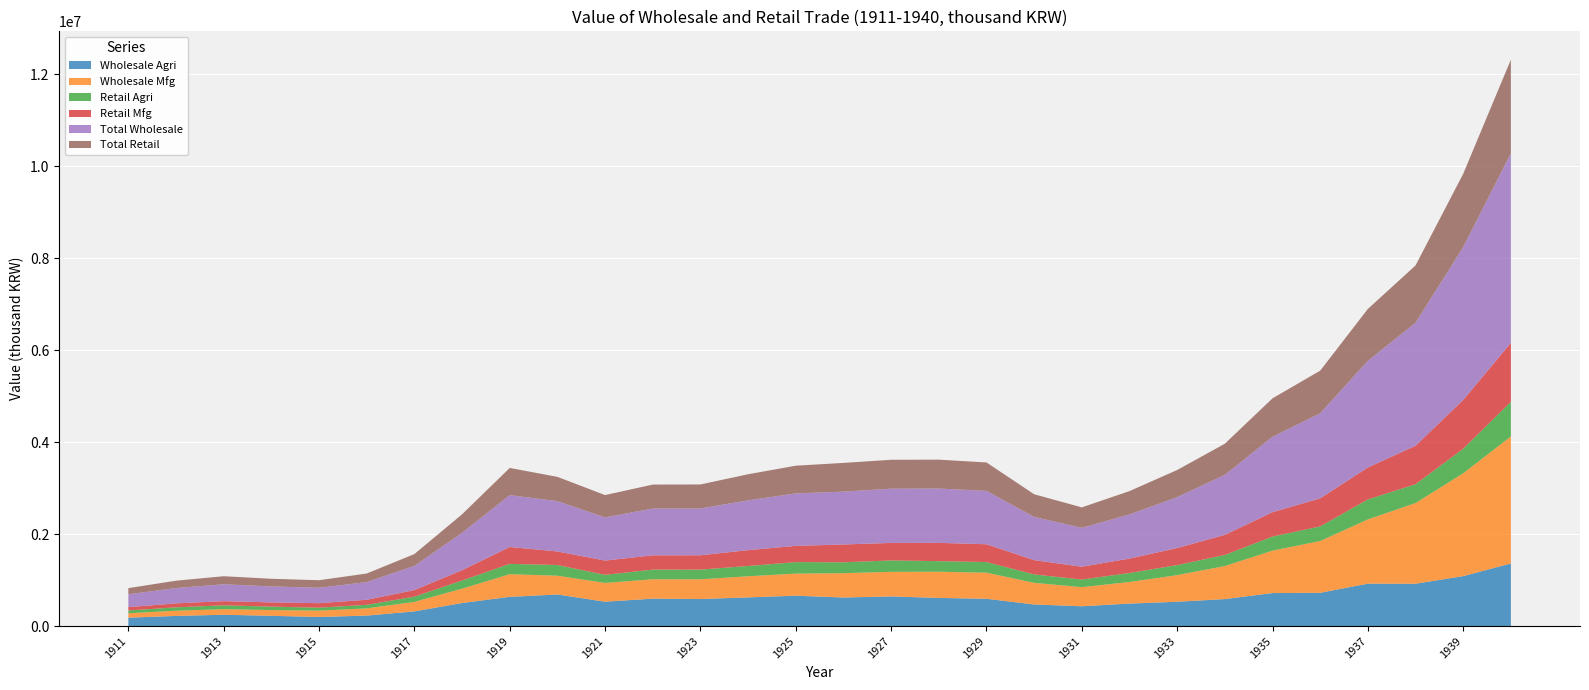

Reading left to right, list all the values displayed in this chart.

Wholesale Agri: 1911=181613.5	1912=220406.1	1913=246016.6	1914=222754.0	1915=197534.7	1916=227287.5	1917=318958.0	1918=500625.0	1919=635018.7	1920=685788.9	1921=529433.6	1922=595822.5	1923=587542.6	1924=623154.0	1925=660119.6	1926=620525.5	1927=644390.1	1928=611364.0	1929=593169.6	1930=468941.4	1931=430219.9	1932=488791.6	1933=528073.0	1934=586487.9	1935=717290.0	1936=722399.4	1937=921754.1	1938=919982.2	1939=1085449.1	1940=1360162.7
Wholesale Mfg: 1911=96658.4	1912=112912.4	1913=120793.4	1914=124758.9	1915=137225.7	1916=157239.0	1917=206270.3	1918=312190.0	1919=492407.4	1920=408936.3	1921=408263.5	1922=420937.6	1923=429182.9	1924=459534.2	1925=480276.2	1926=528724.1	1927=534386.8	1928=569232.7	1929=567245.3	1930=470924.7	1931=415206.9	1932=469341.8	1933=578543.8	1934=718150.8	1935=922546.8	1936=1125883.3	1937=1396360.8	1938=1754143.8	1939=2235172.5	1940=2761507.0
Retail Agri: 1911=60620.0	1912=73586.5	1913=84145.6	1914=74531.5	1915=64729.3	1916=77621.9	1917=113504.6	1918=176694.7	1919=224637.6	1920=232160.0	1921=175459.9	1922=210524.6	1923=209639.2	1924=223425.5	1925=249446.3	1926=237123.9	1927=247642.9	1928=230418.6	1929=230750.6	1930=182735.5	1931=165797.5	1932=195465.2	1933=218621.1	1934=240547.0	1935=305920.5	1936=317577.9	1937=434522.8	1938=408882.1	1939=533000.0	1940=752346.9
Retail Mfg: 1911=73360.6	1912=86271.9	1913=90817.8	1914=91980.1	1915=98684.8	1916=108956.3	1917=143733.9	1918=225065.4	1919=366621.6	1920=294855.8	1921=310540.7	1922=310522.6	1923=312739.6	1924=343917.0	1925=353208.8	1926=386862.6	1927=381023.1	1928=397581.7	1929=387119.2	1930=310158.7	1931=278703.0	1932=313396.6	1933=370934.5	1934=436542.4	1935=529332.2	1936=610026.3	1937=694000.0	1938=836329.2	1939=1061594.4	1940=1282138.5
Total Wholesale: 1911=278271.9	1912=333318.6	1913=366810.0	1914=347512.8	1915=334760.4	1916=384526.5	1917=525228.3	1918=812815.0	1919=1127426.1	1920=1094725.2	1921=937697.1	1922=1016760.2	1923=1016725.5	1924=1082688.2	1925=1140395.8	1926=1149249.6	1927=1178776.9	1928=1180596.6	1929=1160415.0	1930=939866.1	1931=845426.8	1932=958133.4	1933=1106616.7	1934=1304638.7	1935=1639836.8	1936=1848282.7	1937=2318114.9	1938=2674126.0	1939=3320621.5	1940=4121669.7
Total Retail: 1911=133980.6	1912=159858.4	1913=174963.4	1914=166511.5	1915=163414.1	1916=186578.1	1917=257238.5	1918=401760.1	1919=591259.1	1920=527015.8	1921=486000.7	1922=521047.2	1923=522378.8	1924=567342.5	1925=602655.1	1926=623986.5	1927=628665.9	1928=628000.3	1929=617869.8	1930=492894.3	1931=444500.5	1932=508861.8	1933=589555.6	1934=677089.4	1935=835252.7	1936=927604.2	1937=1128522.3	1938=1245211.3	1939=1594594.1	1940=2034485.4